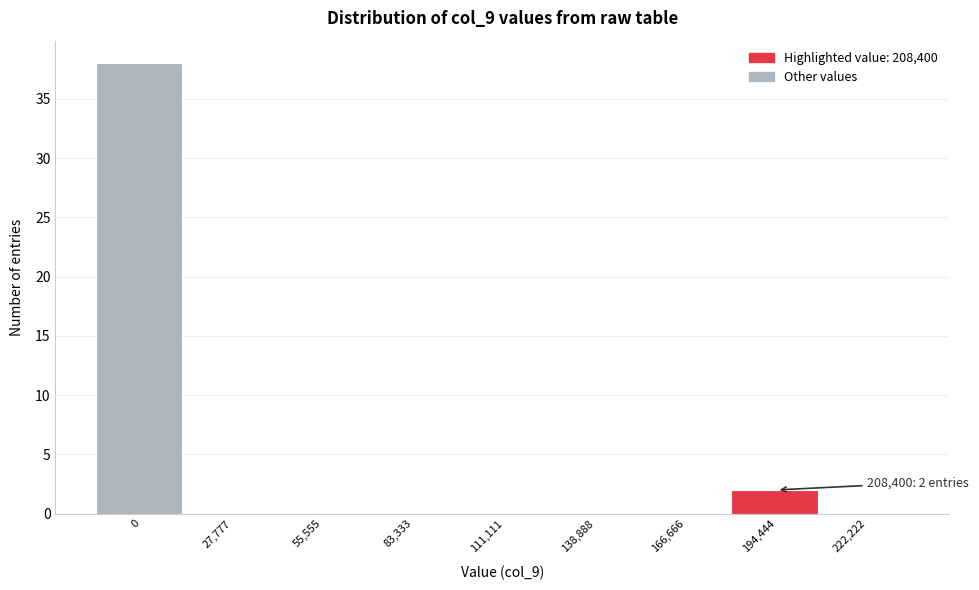

Reading left to right, what are all the values shown in this chart?

0=38	27,777=0	55,555=0	83,333=0	111,111=0	138,888=0	166,666=0	194,444=2	222,222=0